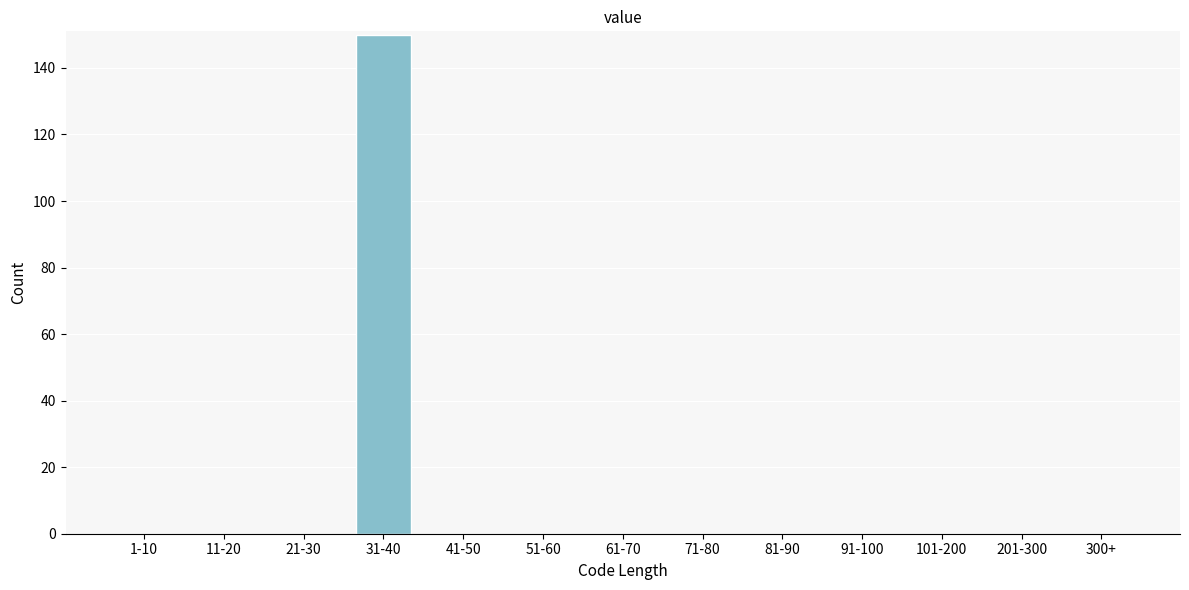

Reading left to right, transcribe all the data shown in this chart.

1-10=0	11-20=0	21-30=0	31-40=150	41-50=0	51-60=0	61-70=0	71-80=0	81-90=0	91-100=0	101-200=0	201-300=0	300+=0